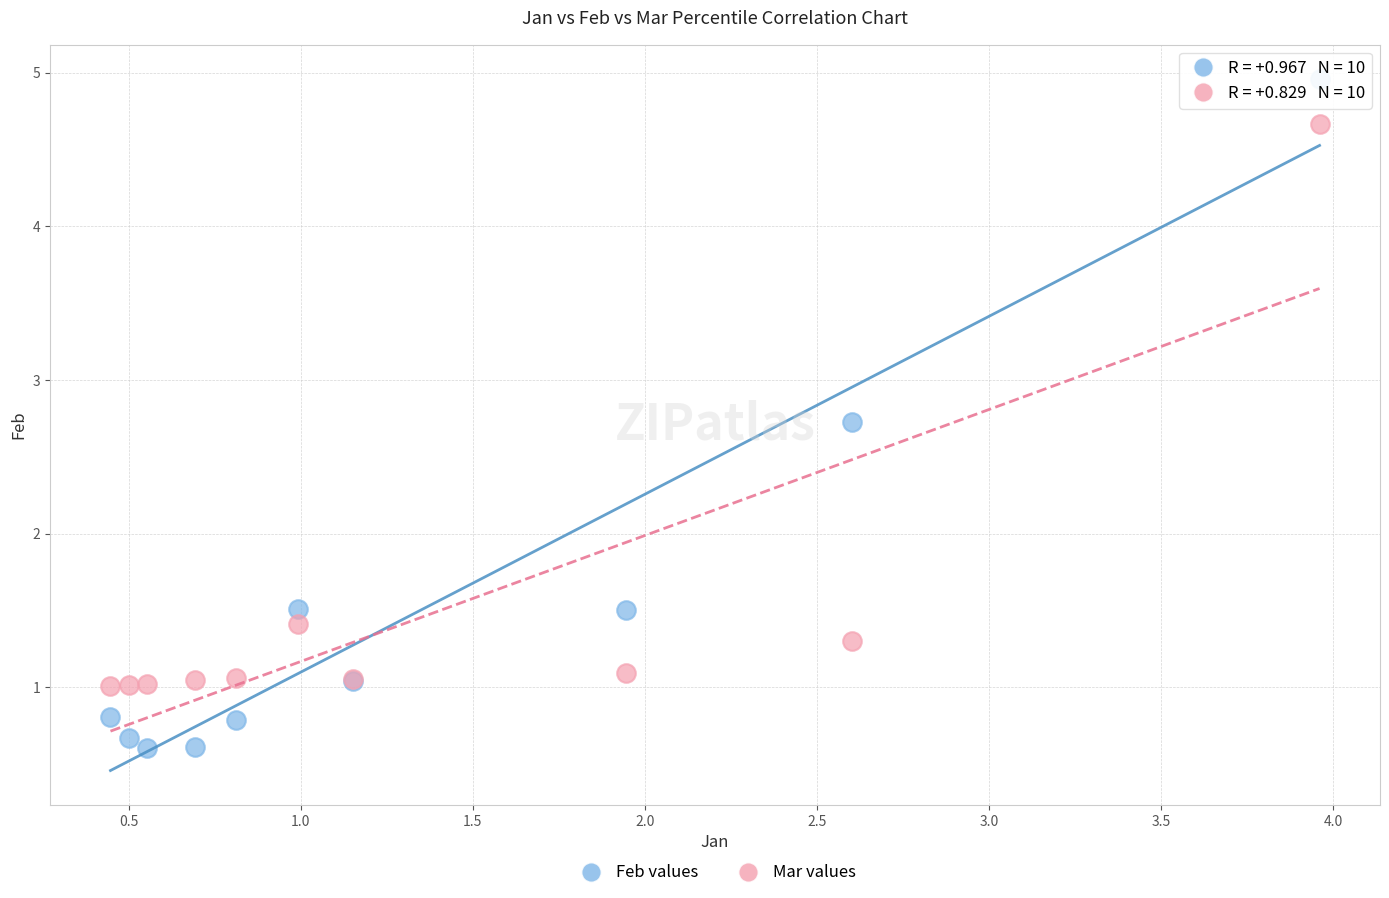

What is the X range (max minus min) for the scatter plot?

3.5